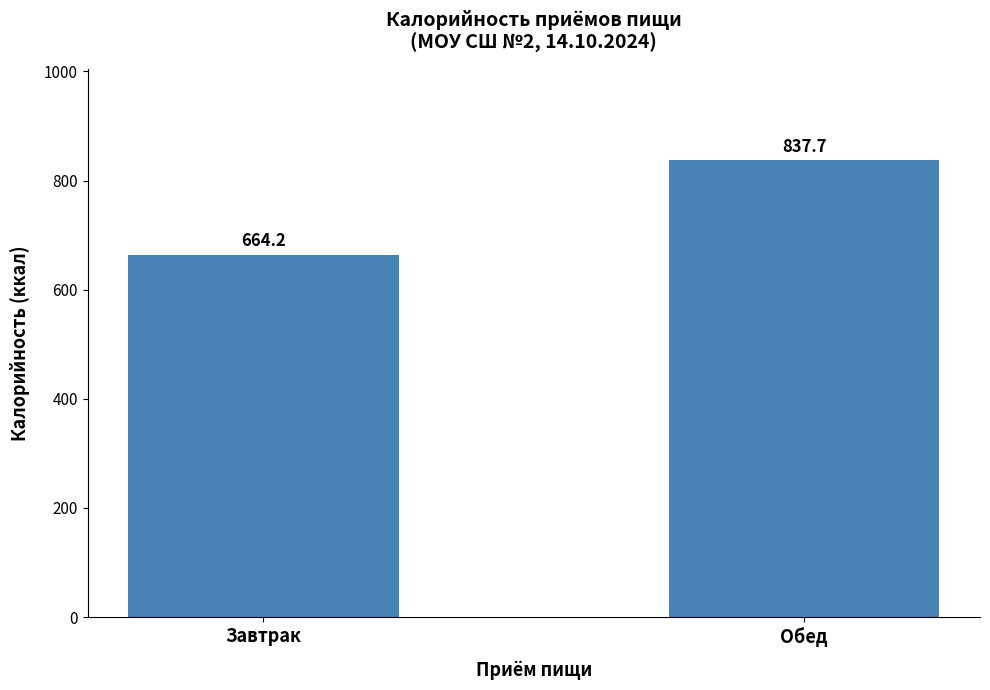

Which has a higher value, Обед or Завтрак?

Обед